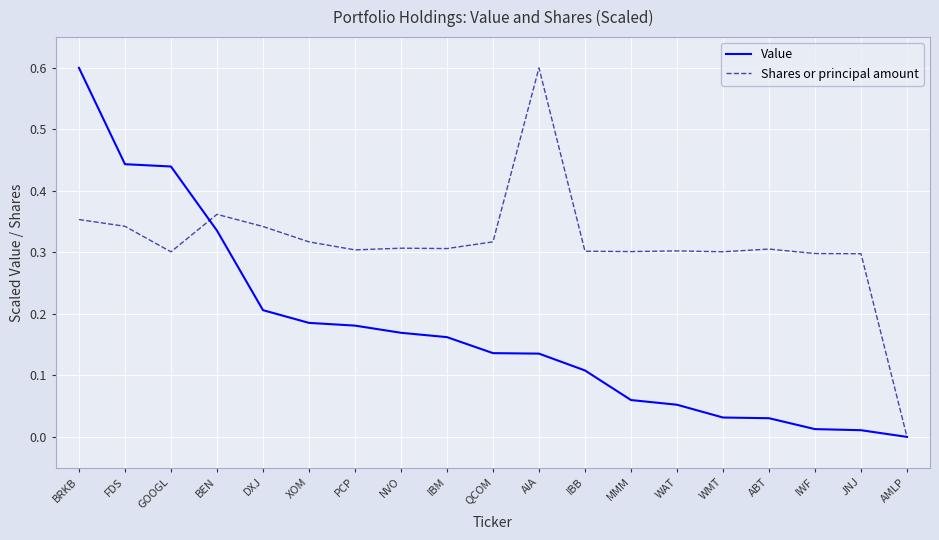

What is the total value across all series at IBM?

0.5